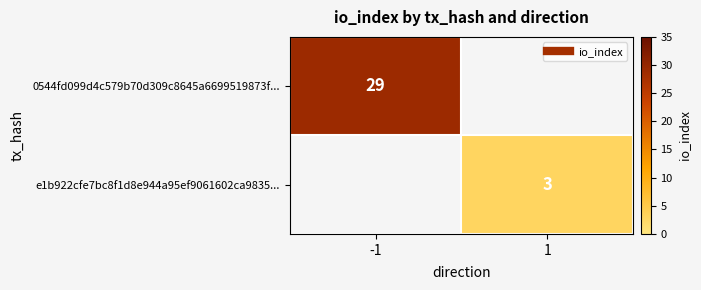

Is the value of e1b922cfe7bc8f1d8e944a95ef9061602ca9835... at -1 greater than the value of 0544fd099d4c579b70d309c8645a6699519873f... at 1?

No